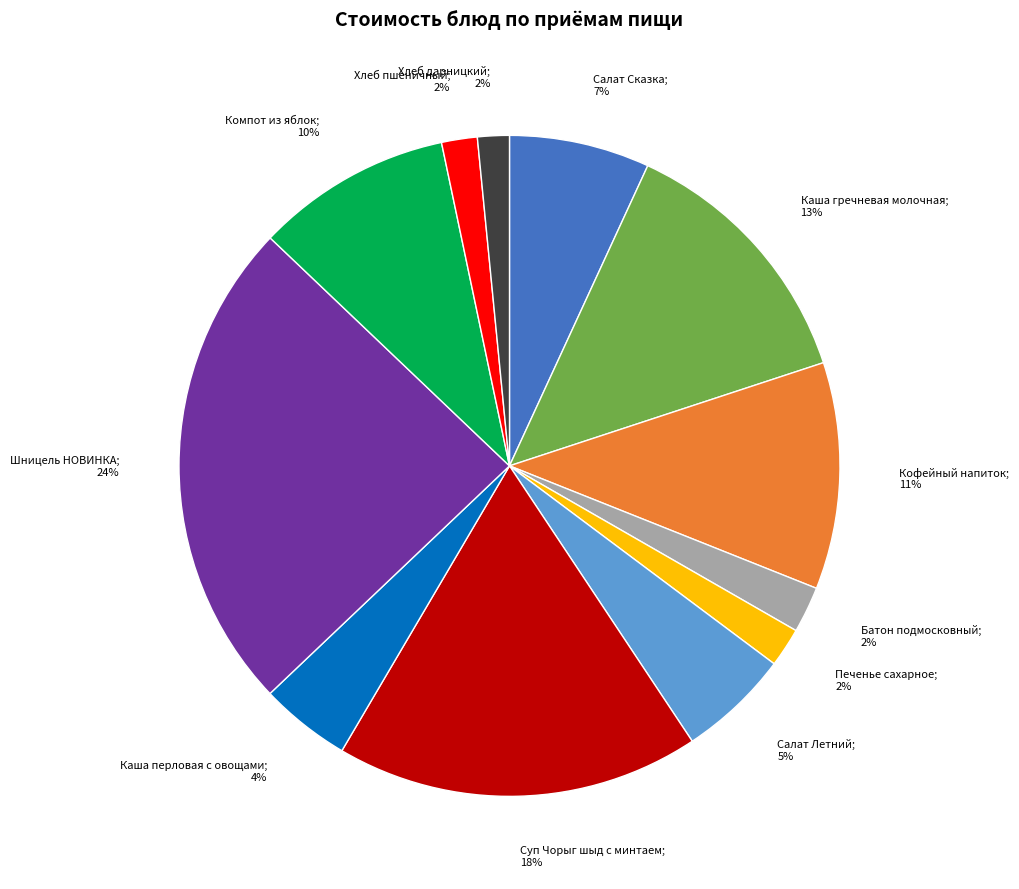

To the nearest percent, what is the average slice percentage?

8%